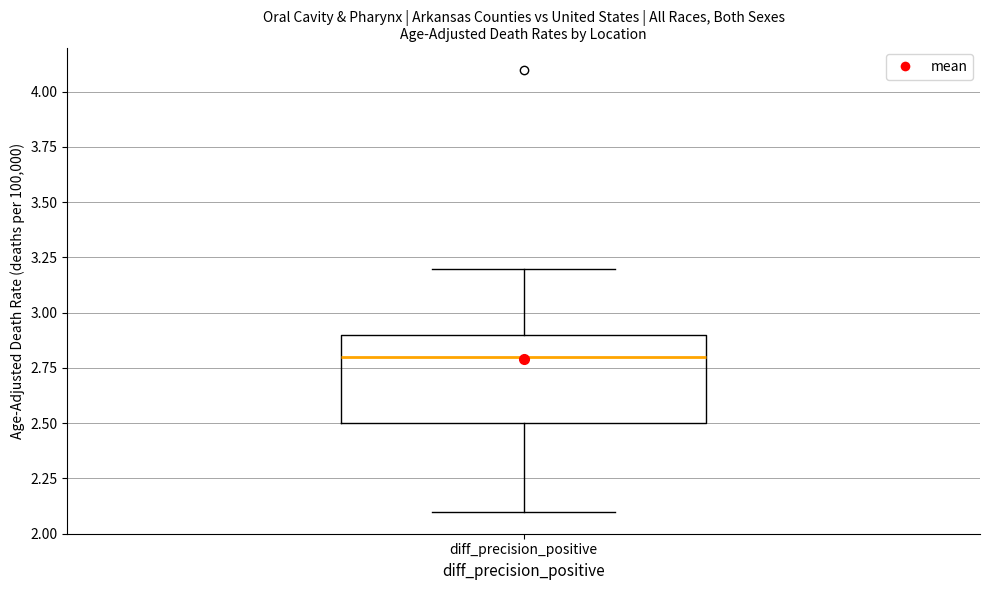

Transcribe this box plot: give where the median line is, the range the box spans, and where the two whiskers end, as read against the y-axis. The values are not printed on the chart, so give them approximately, as read against the axis.

median 2.8, box 2.5 to 2.9, whiskers 2.1 to 3.2